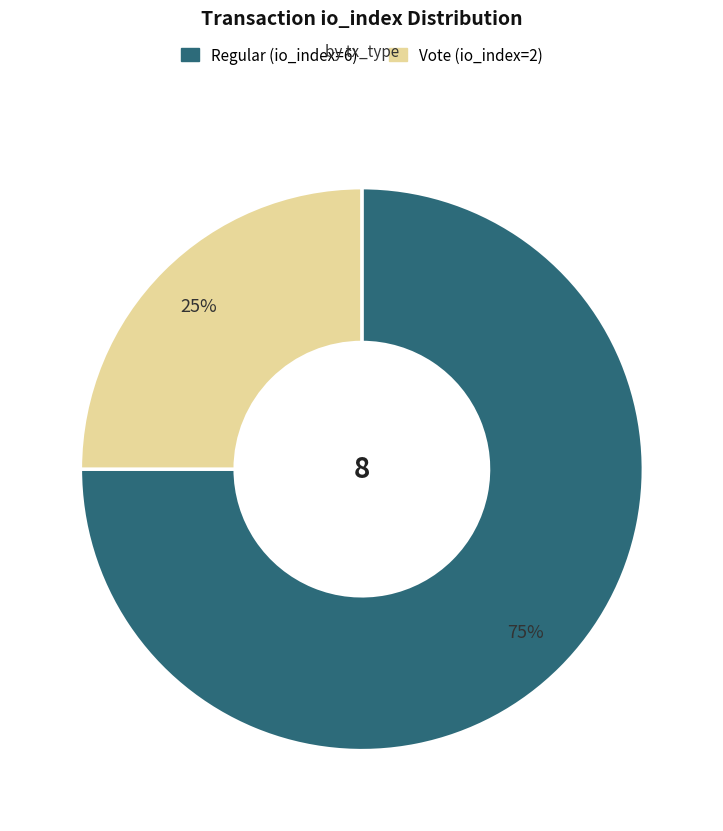

Do Regular (io_index=6) and Vote (io_index=2) together represent more than half of the pie?

Yes